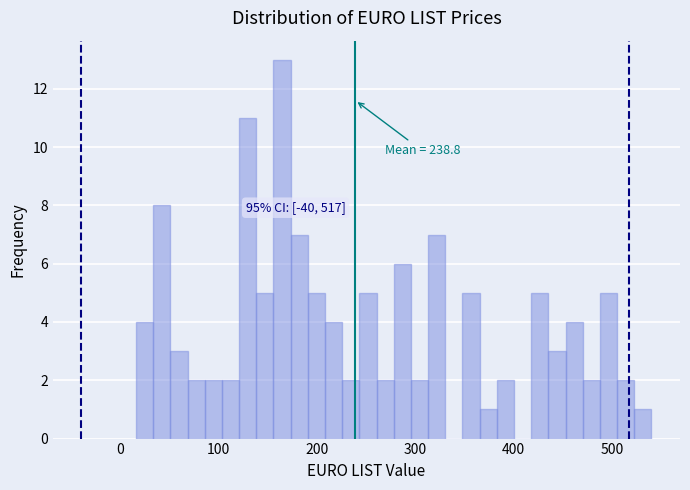

Read against the x-axis, roughly where is the centre of the tallest bar?

160